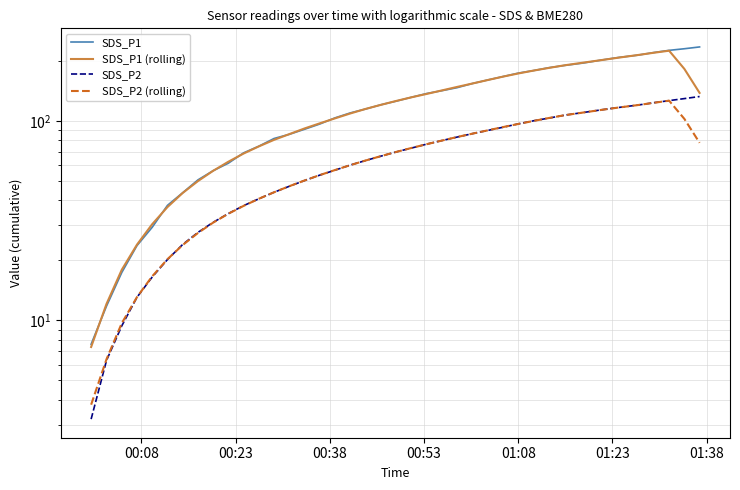

How many lines are shown in the chart?

4